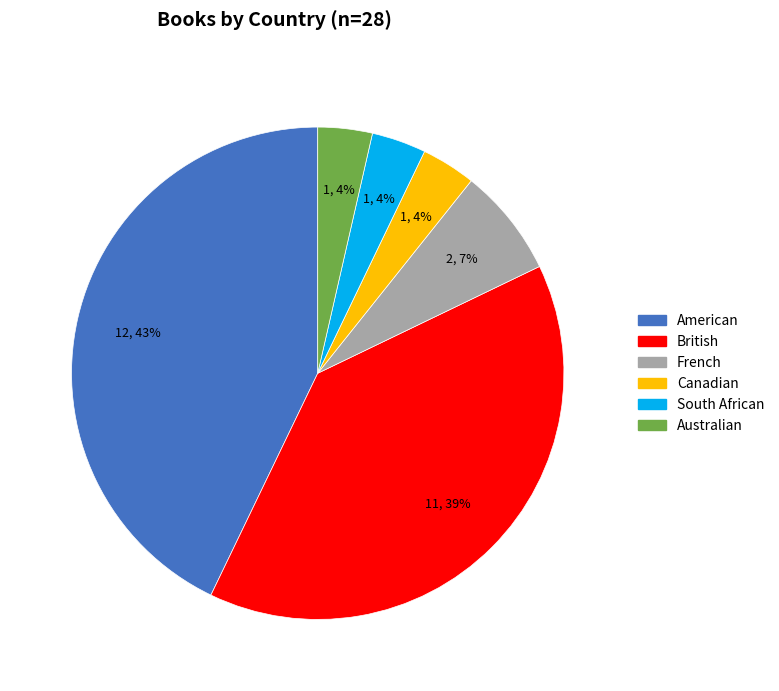

Which has a higher value, British or French?

British